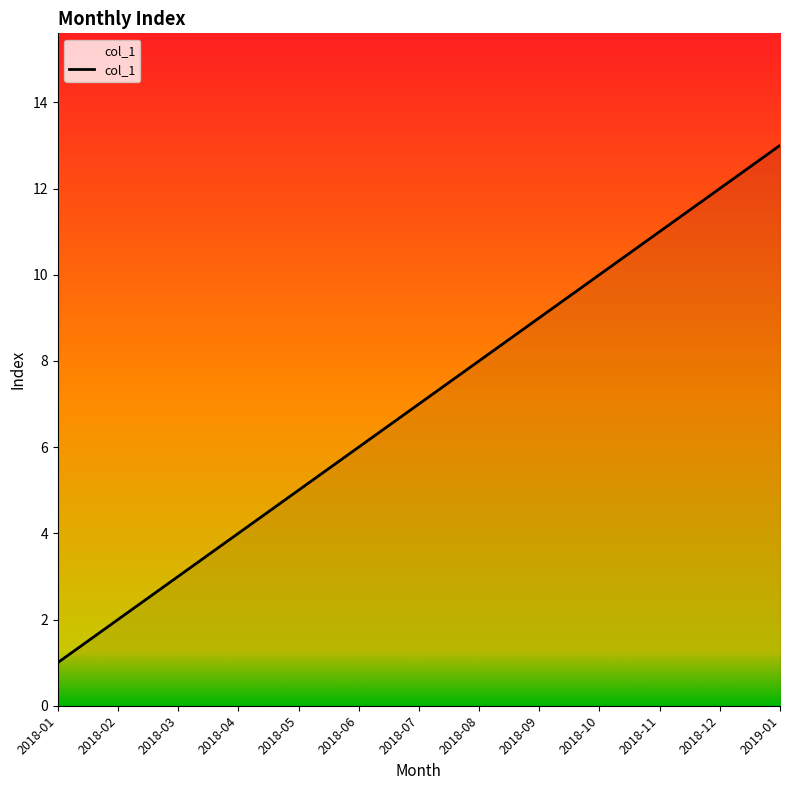

Approximately how many times larger is the value at 2018-08 compared to 2018-04?

2.0